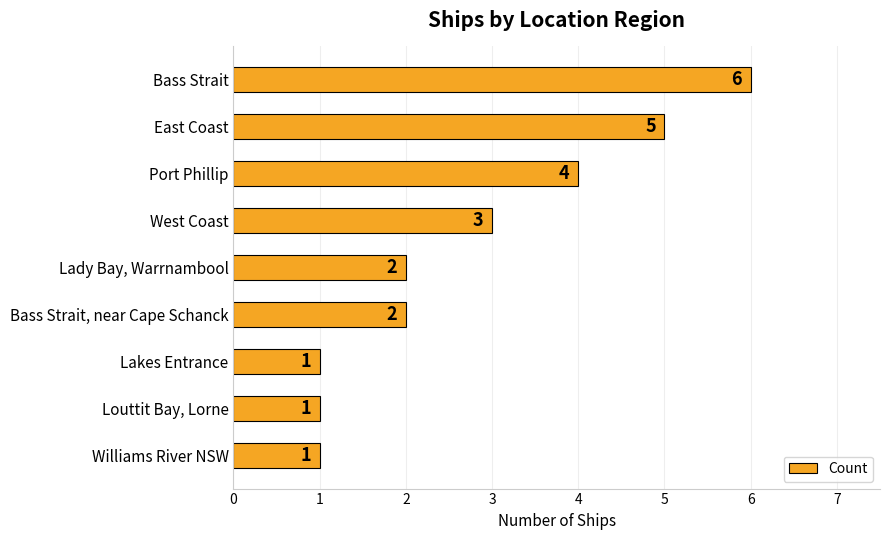

Where is the data nearest to the value 3?

West Coast